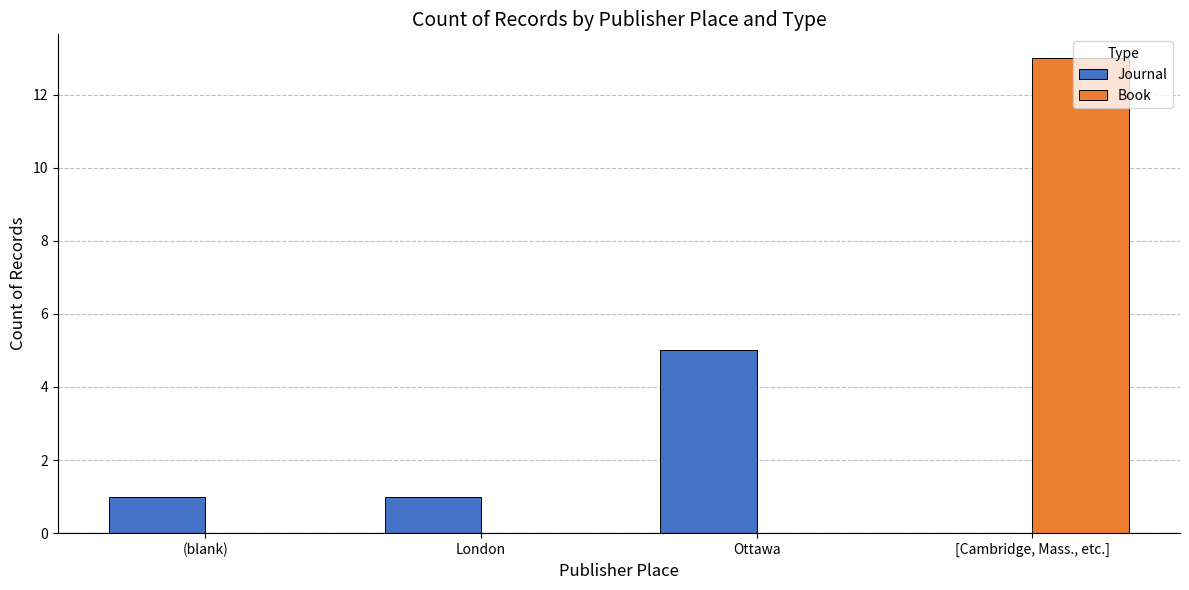

At which category is the sum across all series the highest?

[Cambridge, Mass., etc.]